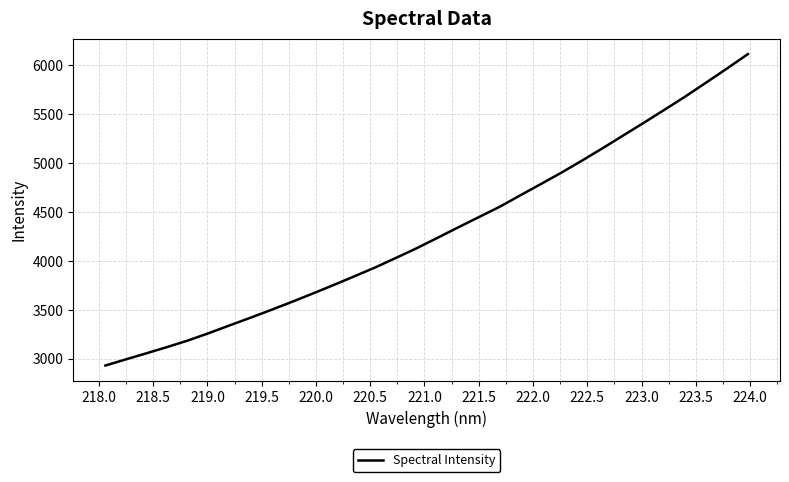

What is the smallest value displayed?

2929.3